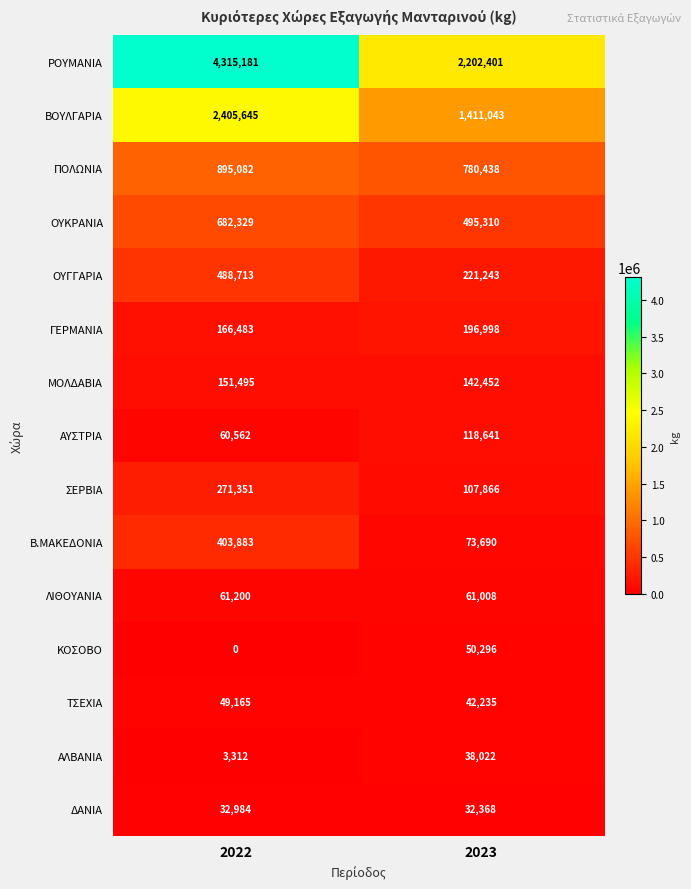

Reading right to left, what are all the values shown in this chart?

ΡΟΥΜΑΝΙΑ: 2023=2202401	2022=4315181
ΒΟΥΛΓΑΡΙΑ: 2023=1411043	2022=2405645
ΠΟΛΩΝΙΑ: 2023=780438	2022=895082
ΟΥΚΡΑΝΙΑ: 2023=495310	2022=682329
ΟΥΓΓΑΡΙΑ: 2023=221243	2022=488713
ΓΕΡΜΑΝΙΑ: 2023=196998	2022=166483
ΜΟΛΔΑΒΙΑ: 2023=142452	2022=151495
ΑΥΣΤΡΙΑ: 2023=118641	2022=60562
ΣΕΡΒΙΑ: 2023=107866	2022=271351
Β.ΜΑΚΕΔΟΝΙΑ: 2023=73690	2022=403883
ΛΙΘΟΥΑΝΙΑ: 2023=61008	2022=61200
ΚΟΣΟΒΟ: 2023=50296	2022=0
ΤΣΕΧΙΑ: 2023=42235	2022=49165
ΑΛΒΑΝΙΑ: 2023=38022	2022=3312
ΔΑΝΙΑ: 2023=32368	2022=32984